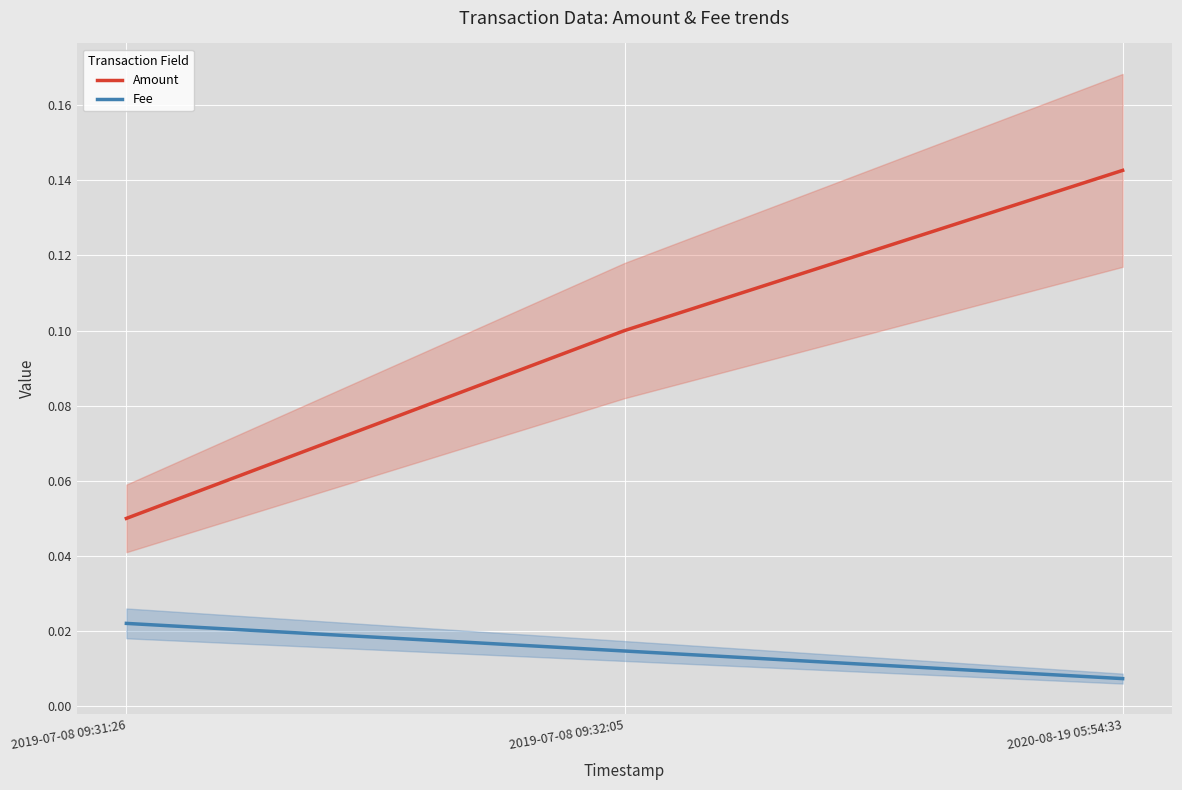

List the series in order of their peak value, lowest first.

Fee, Amount